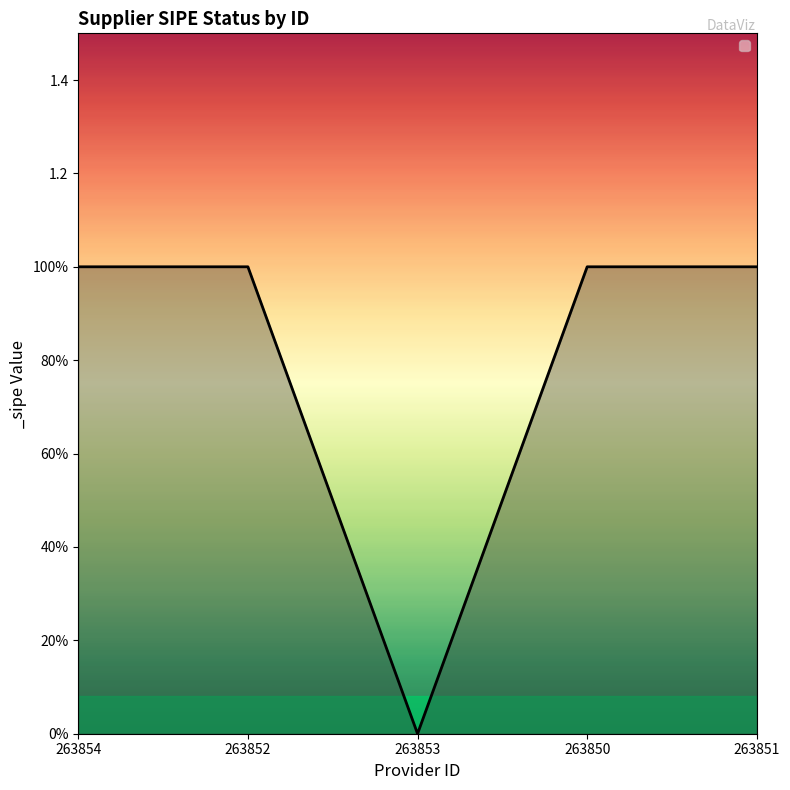

Reading left to right, list all the values displayed in this chart.

1	1	0	1	1